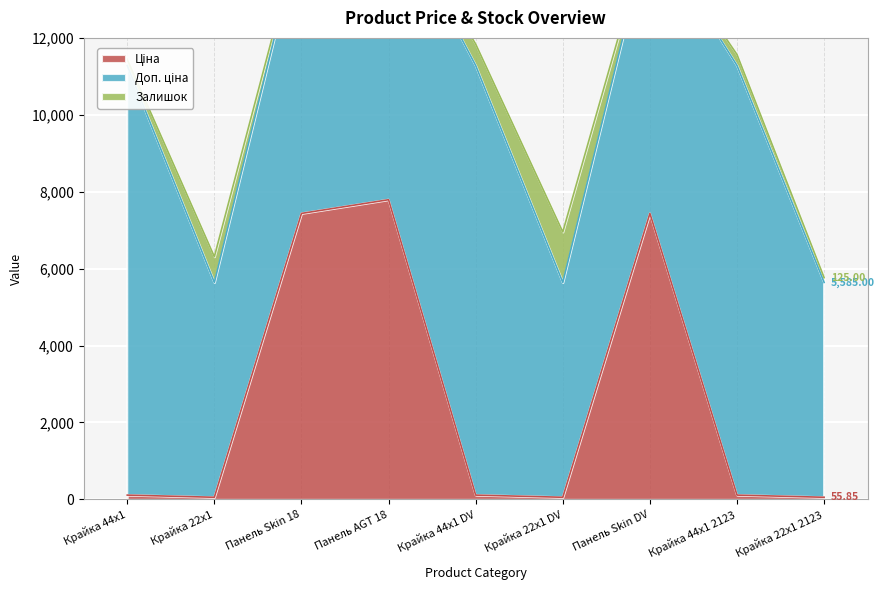

True or false: Доп. ціна has a value of 17545.4 at Крайка 44x1 2123.

False